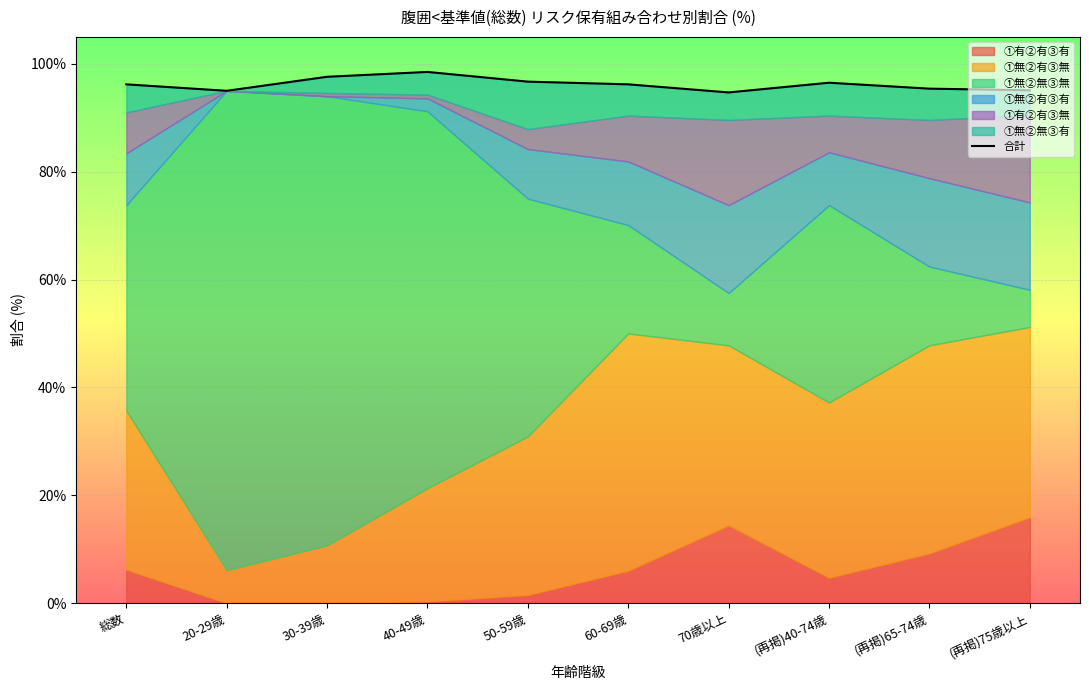

How many points are lower than both their immediate neighbors (excluding endpoints)?

2